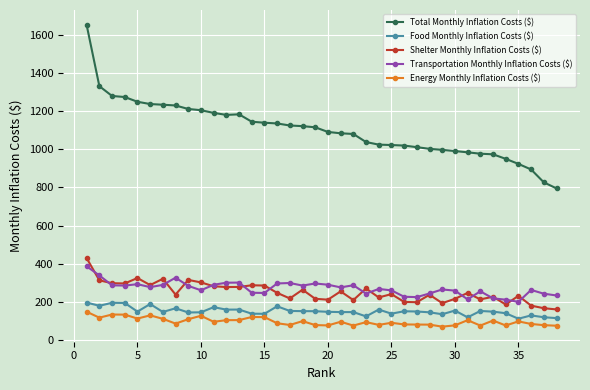

What is the minimum value shown in the chart?

68.7